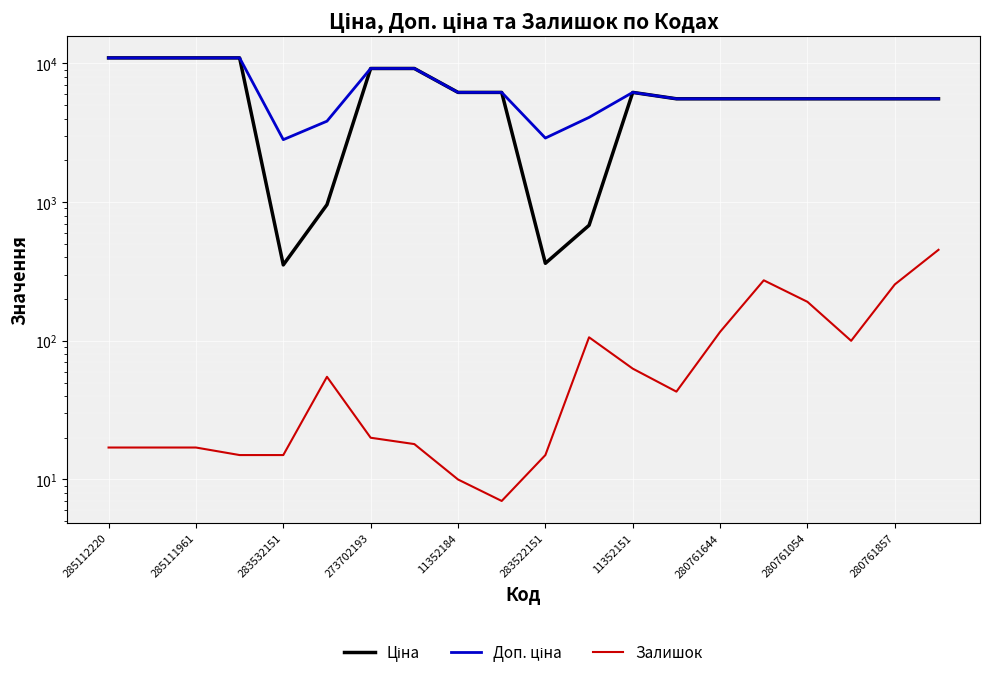

What is the approximate value of Ціна at 283522151?

362.1